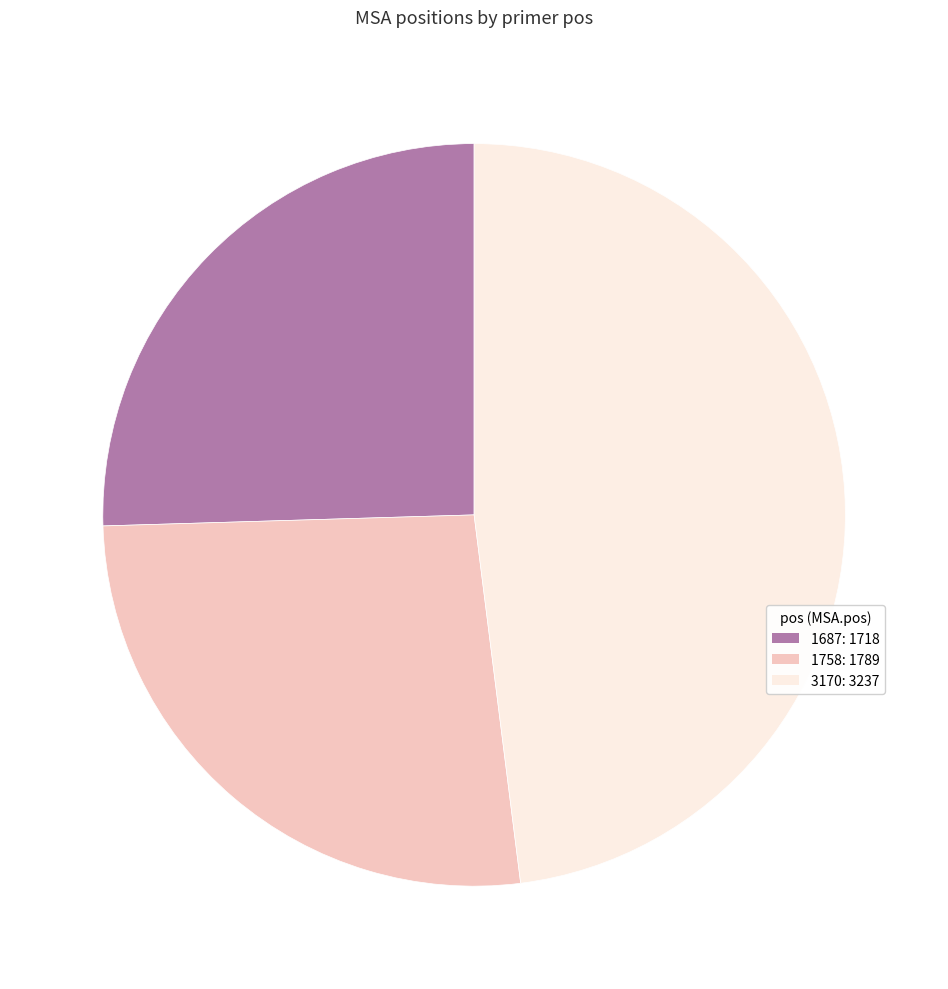

How many slices are in this pie chart?

3